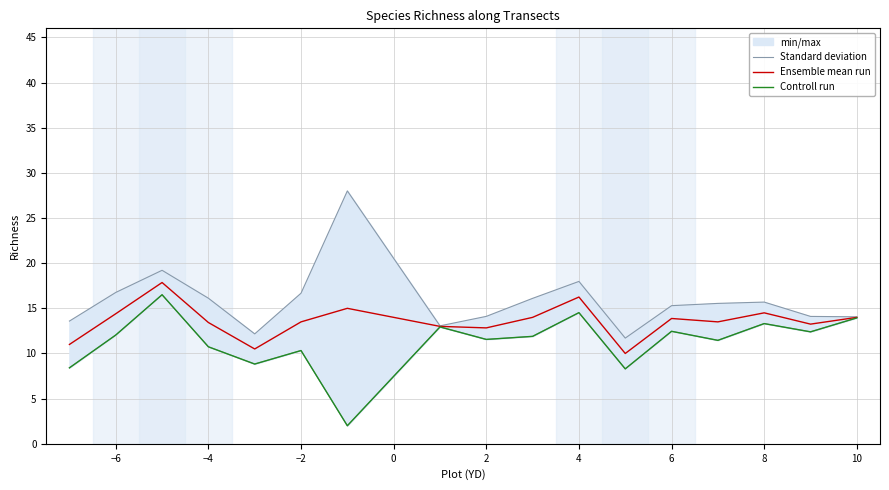

What is the lowest value of the Ensemble mean run series?

10.0